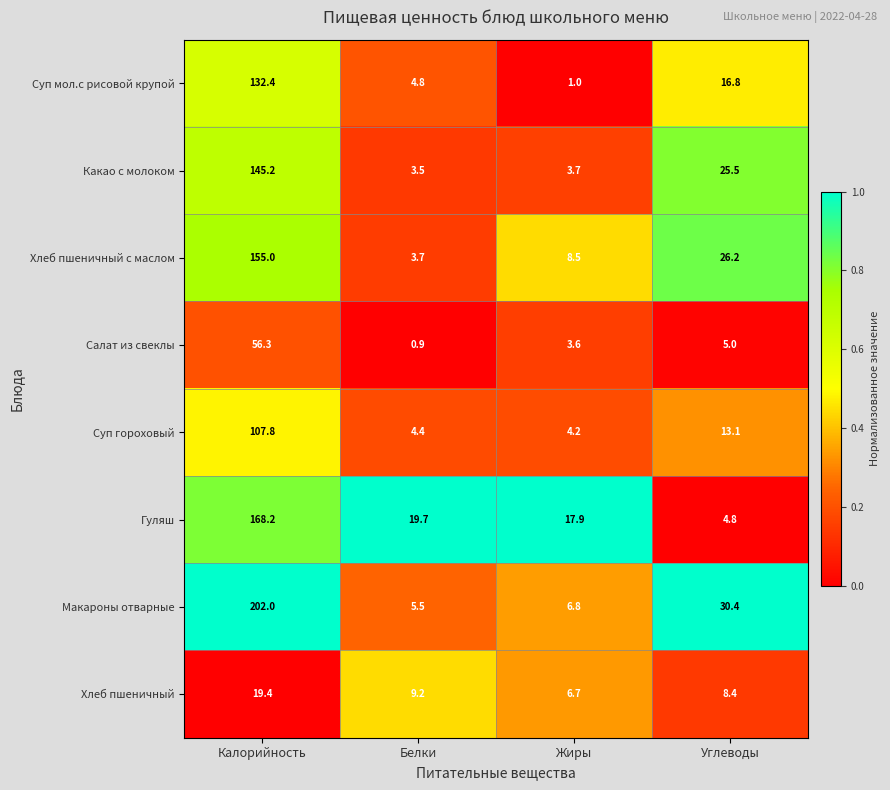

True or false: Салат из свеклы has a value of 0.6 at Белки.

False